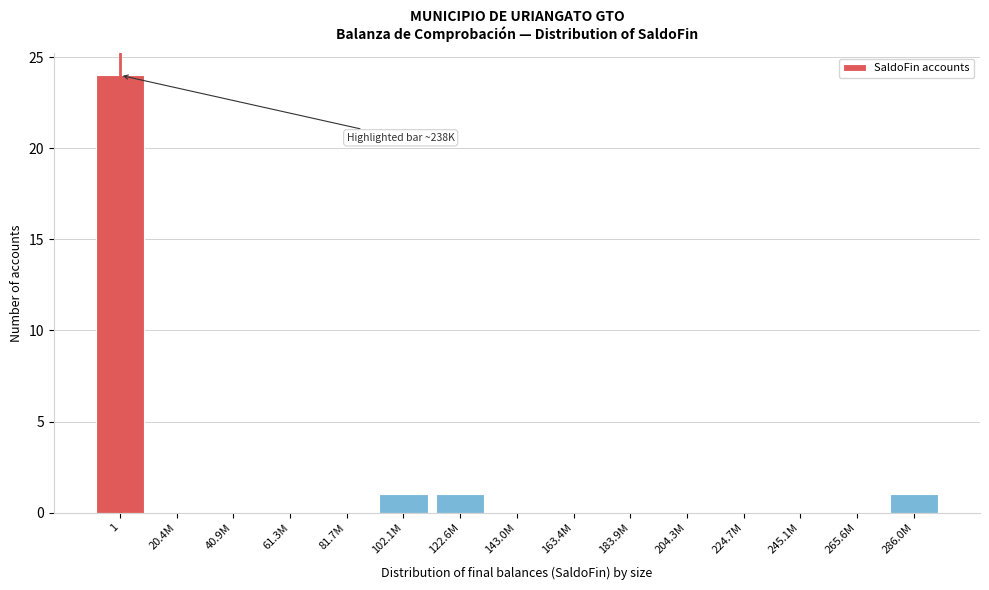

Reading right to left, transcribe all the data shown in this chart.

286.0M=1	265.6M=0	245.1M=0	224.7M=0	204.3M=0	183.9M=0	163.4M=0	143.0M=0	122.6M=1	102.1M=1	81.7M=0	61.3M=0	40.9M=0	20.4M=0	1=24